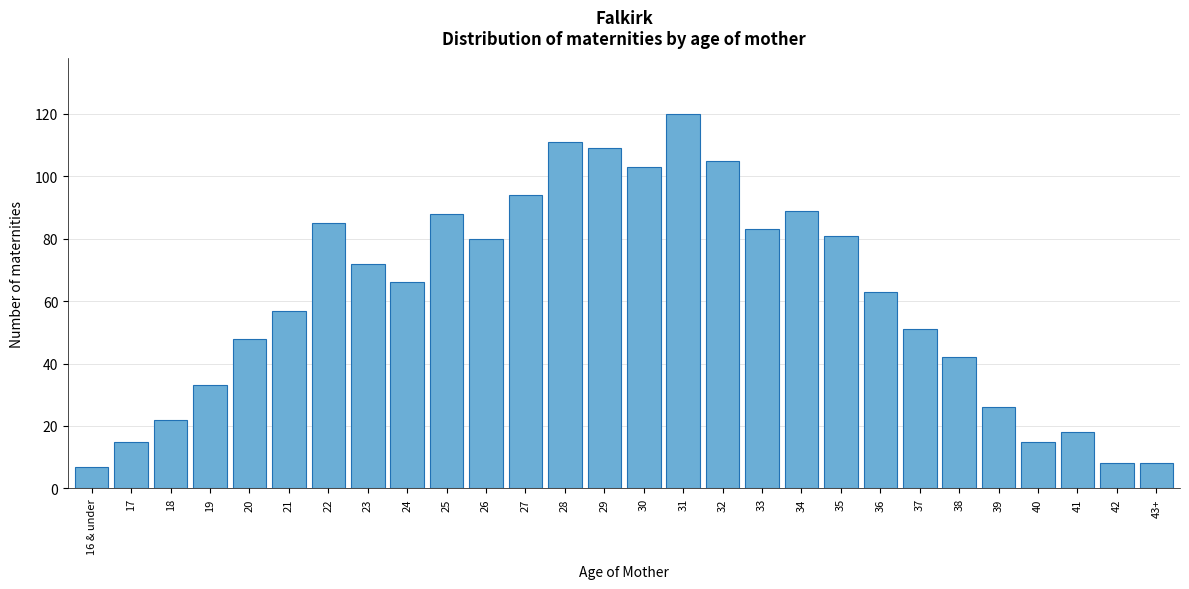

Reading left to right, what are all the values shown in this chart?

16 & under=7	17=15	18=22	19=33	20=48	21=57	22=85	23=72	24=66	25=88	26=80	27=94	28=111	29=109	30=103	31=120	32=105	33=83	34=89	35=81	36=63	37=51	38=42	39=26	40=15	41=18	42=8	43+=8